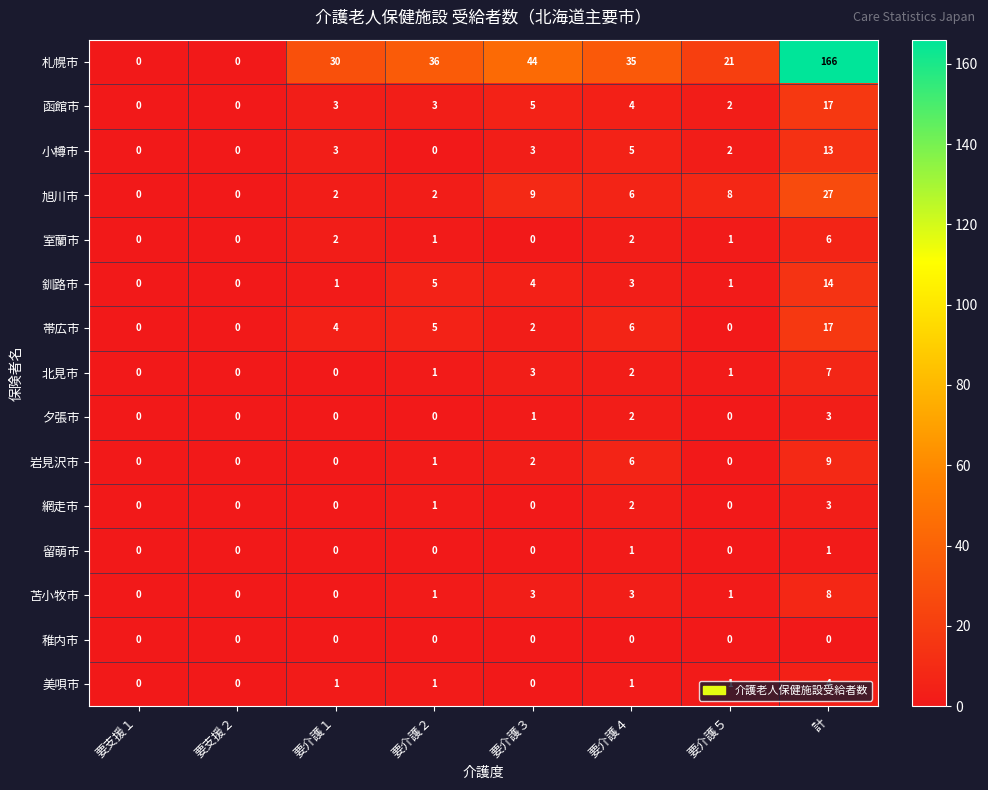

At which label is 夕張市 closest to 1?

要介護３